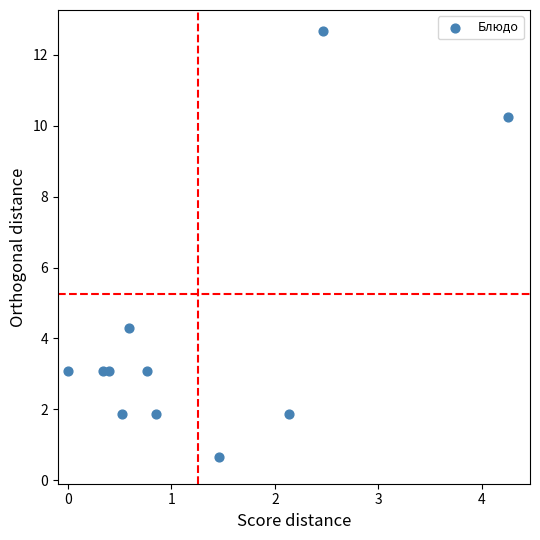

What is the average Y value?

4.2